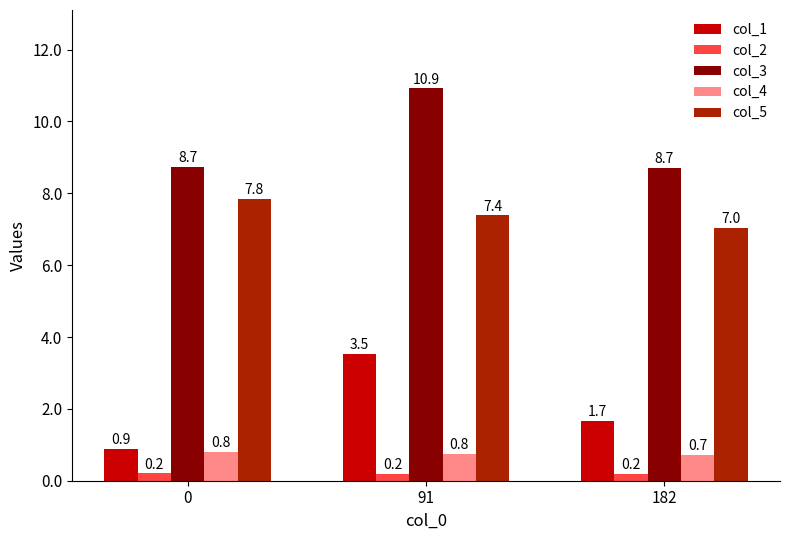

Reading left to right, transcribe all the data shown in this chart.

col_1: 0=0.9	91=3.5	182=1.7
col_2: 0=0.2	91=0.2	182=0.2
col_3: 0=8.7	91=10.9	182=8.7
col_4: 0=0.8	91=0.8	182=0.7
col_5: 0=7.8	91=7.4	182=7.0